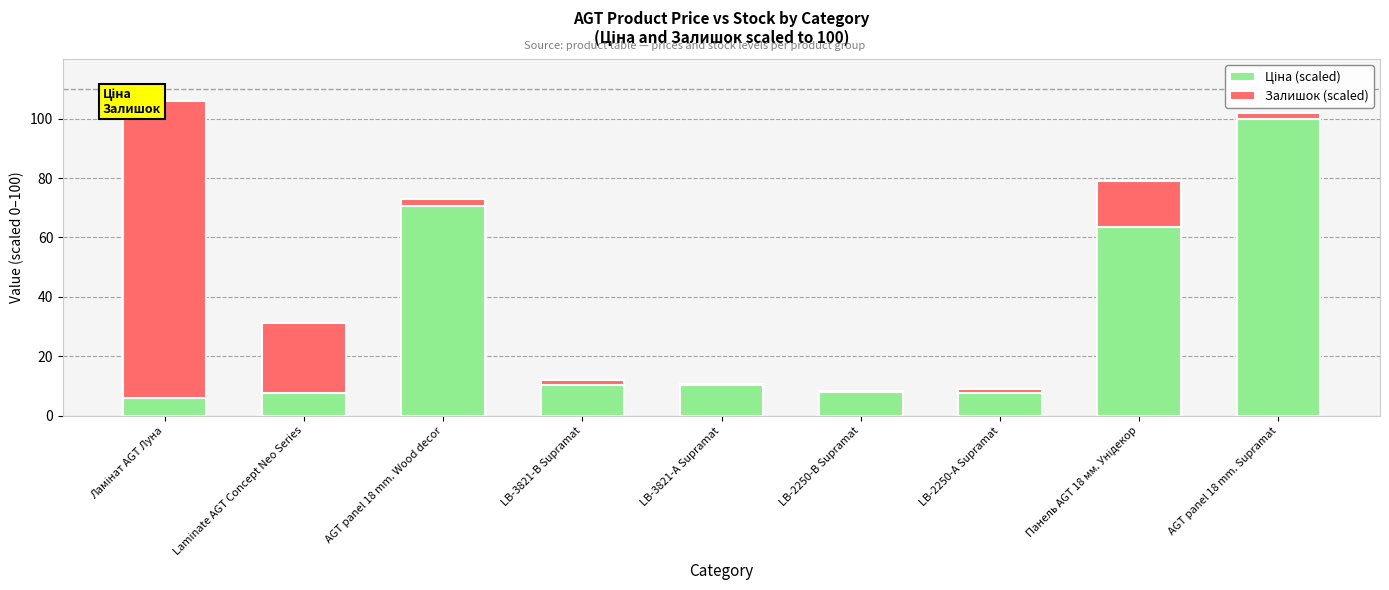

How many distinct data groups are displayed?

2